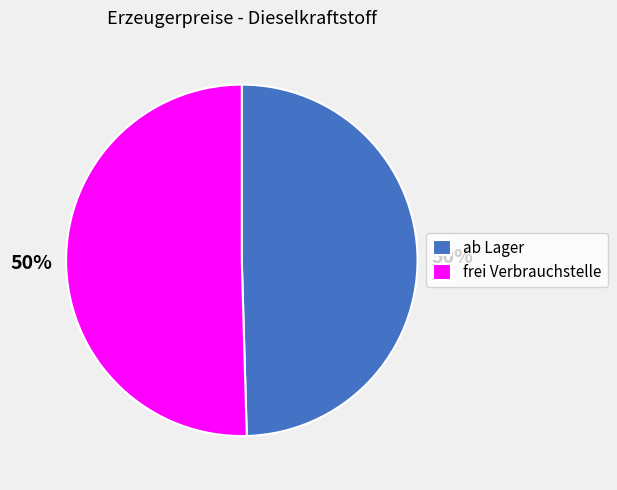

Do ab Lager and frei Verbrauchstelle together represent more than half of the pie?

Yes